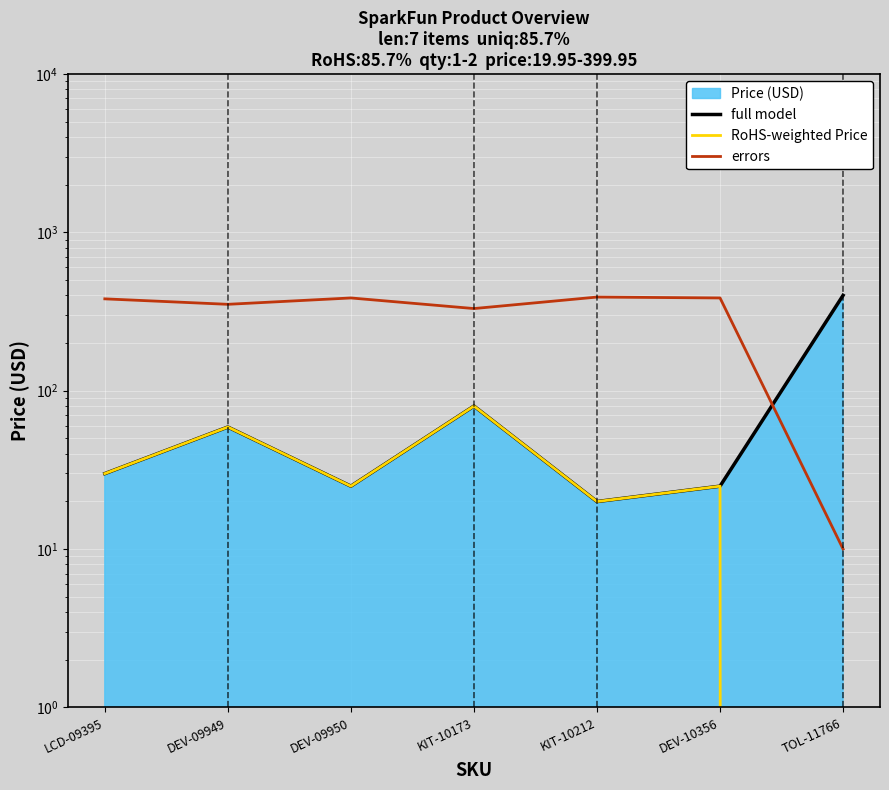

How many values in the full model series are below 29?

3